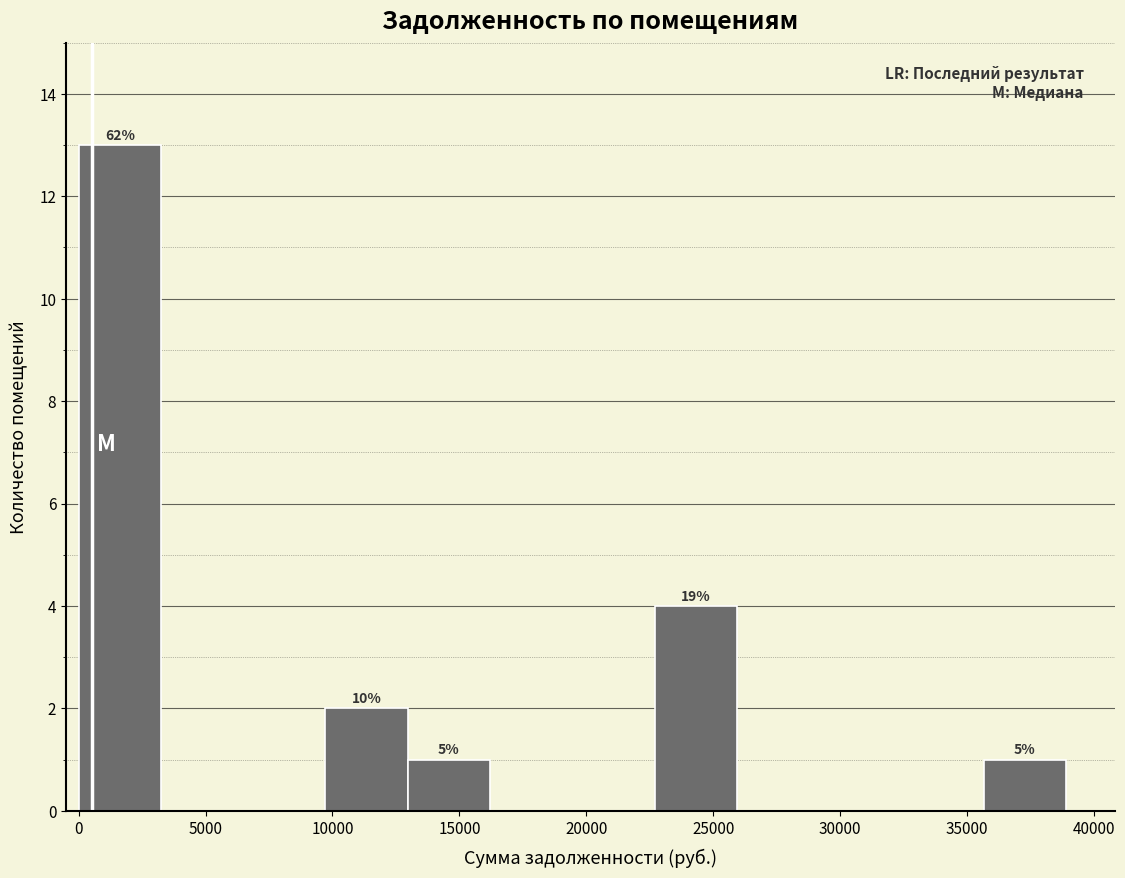

Over which range of the x-axis is the bar tallest?

0 to 3000